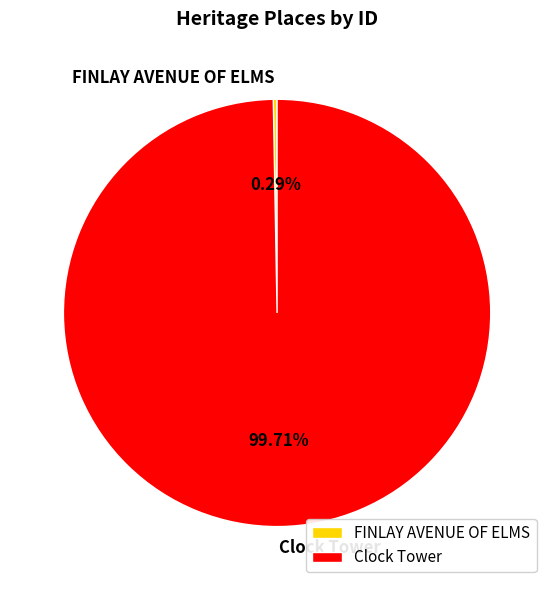

What is the majority slice?

Clock Tower